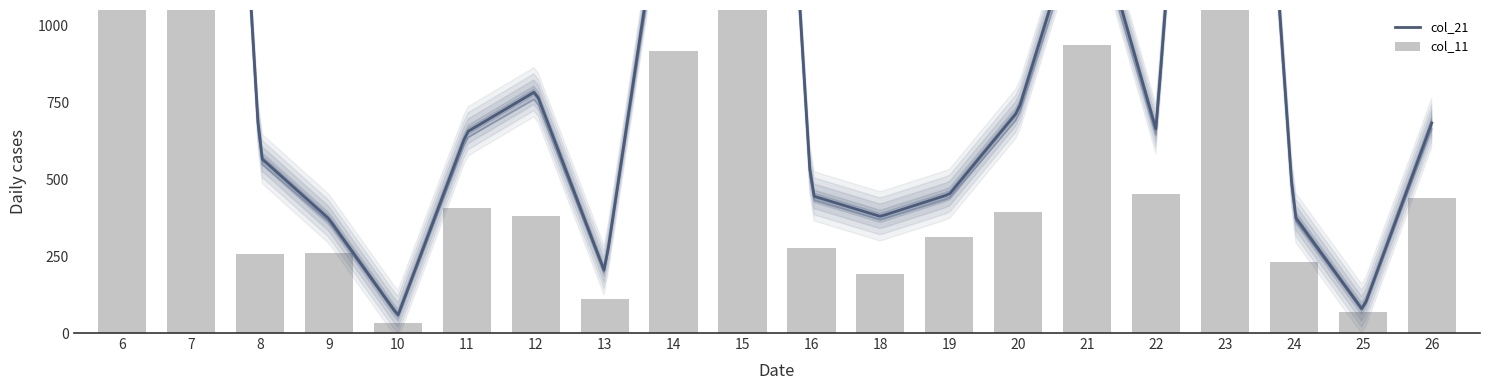

Rank the categories by value from lowest to highest.

10, 25, 13, 18, 24, 8, 9, 16, 19, 12, 20, 11, 26, 22, 14, 21, 23, 7, 15, 6